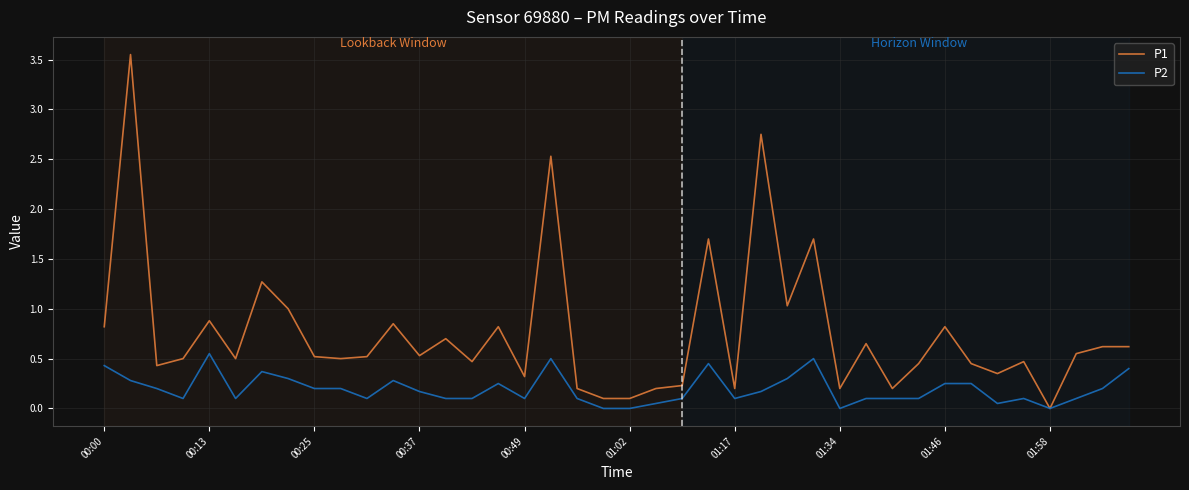

Which series has the largest total across all categories?

P1